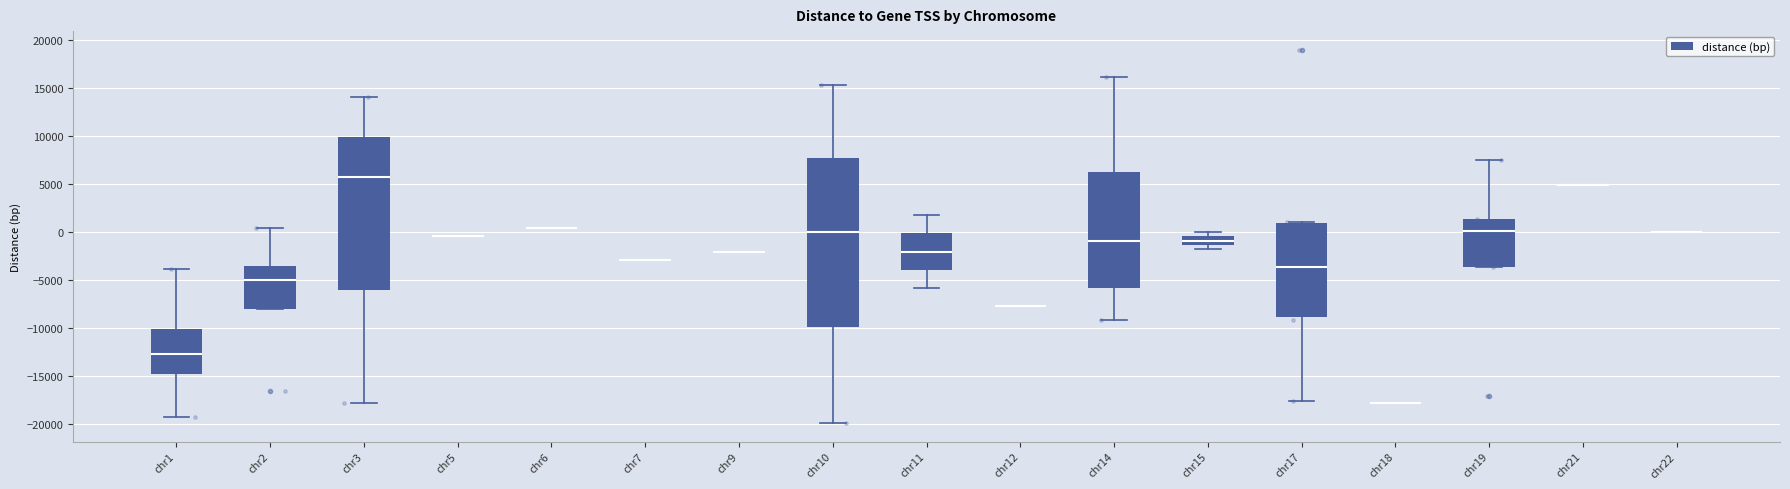

Comparing the boxes themselves (not the whiskers), which one is the tallest?

chr10